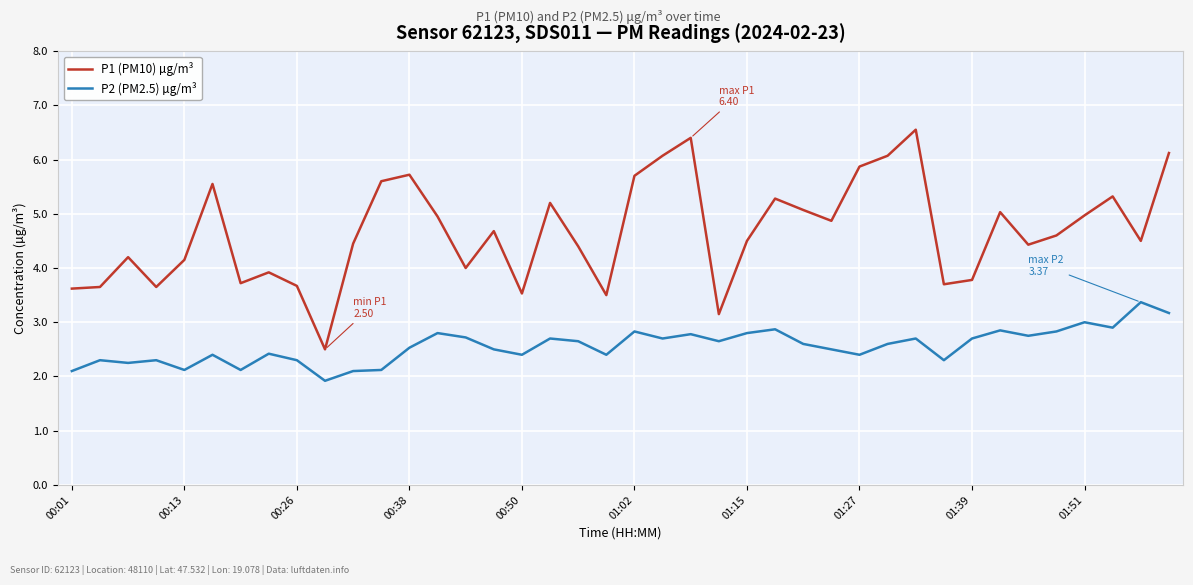

Which series has the widest spread of values?

P1 (PM10) µg/m³